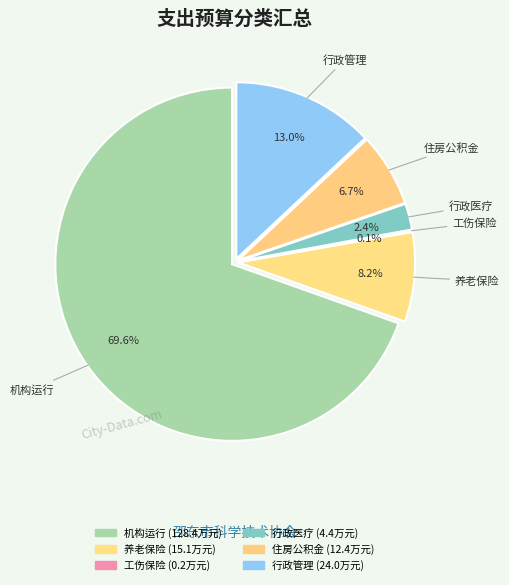

Rank the categories by value from highest to lowest.

机构运行, 一般行政管理事务, 机关事业单位基本养老保险缴费支出, 住房公积金, 行政单位医疗, 财政对工伤保险基金的补助